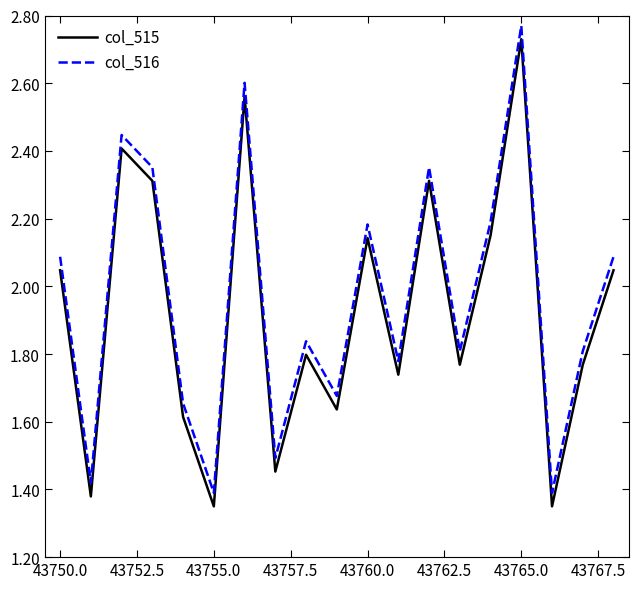

True or false: col_515 and col_516 intersect in this chart.

False